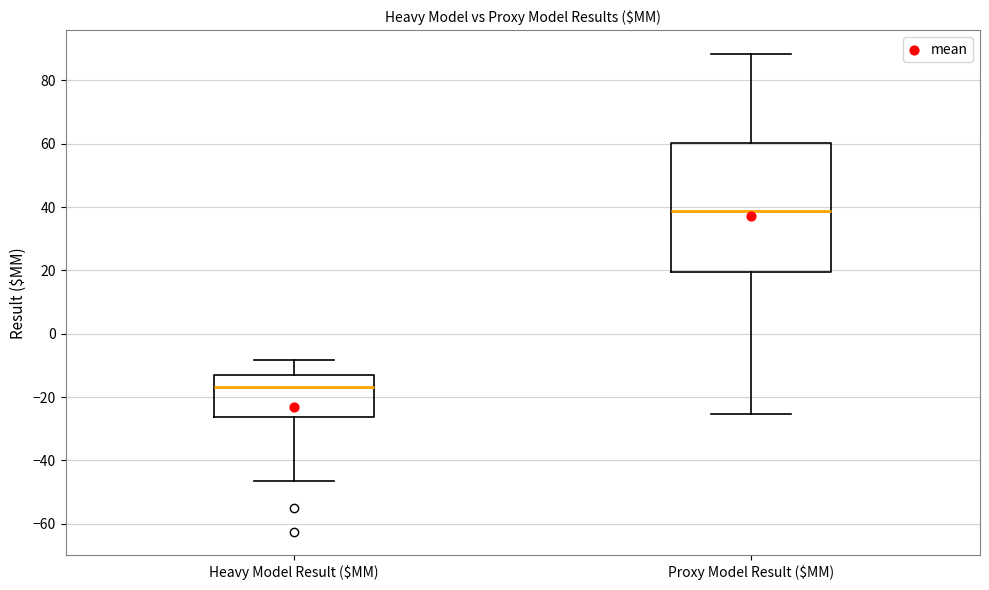

Where is the upper edge of the box for Heavy Model Result ($MM) on the y-axis? The values are not printed on the chart, so give them approximately, as read against the axis.

-12